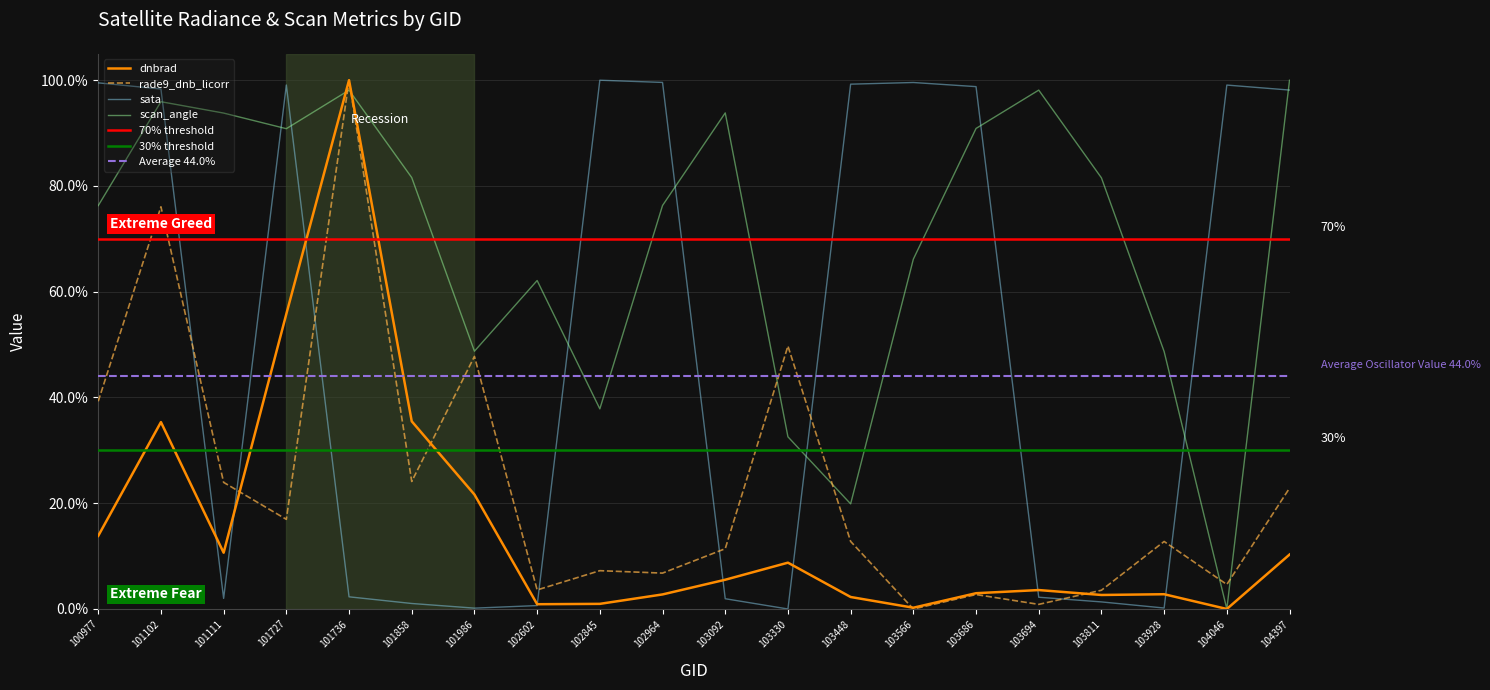

Is it true that sata equals 3.2 at 103092?

False